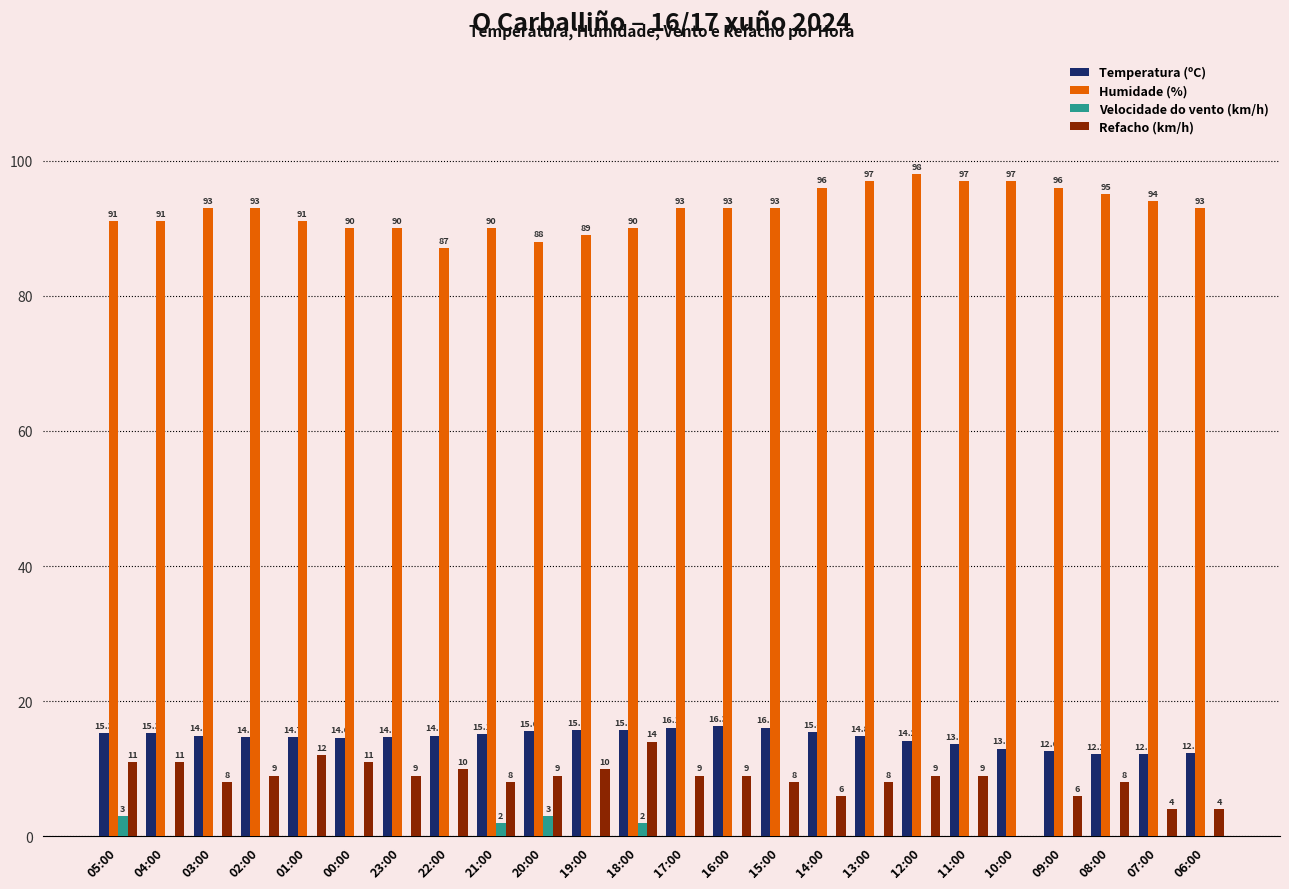

True or false: Temperatura (ºC) has a value of 14.7 at 23:00.

True